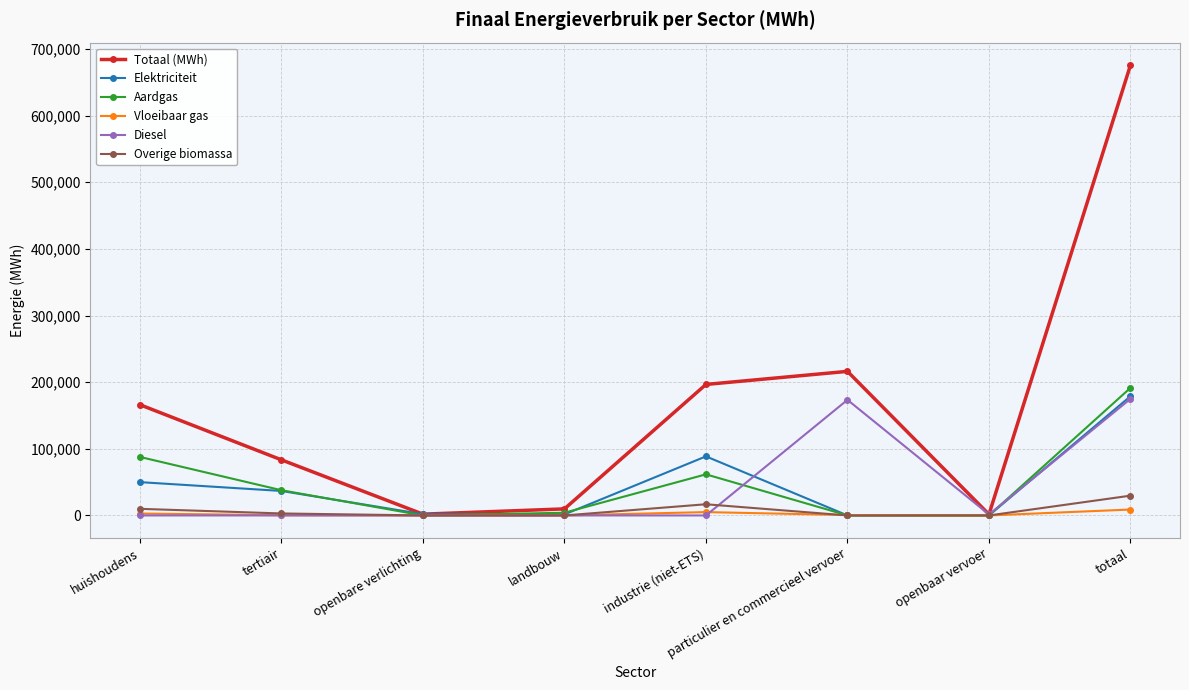

What is the difference between the Overige biomassa values at particulier en commercieel vervoer and totaal?

29707.8